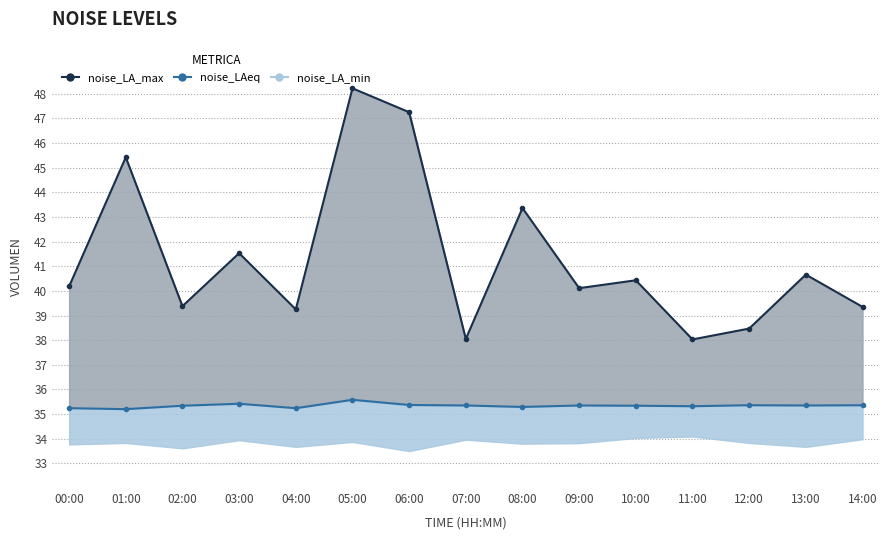

What is the value of the 1st point from the left?

35.2